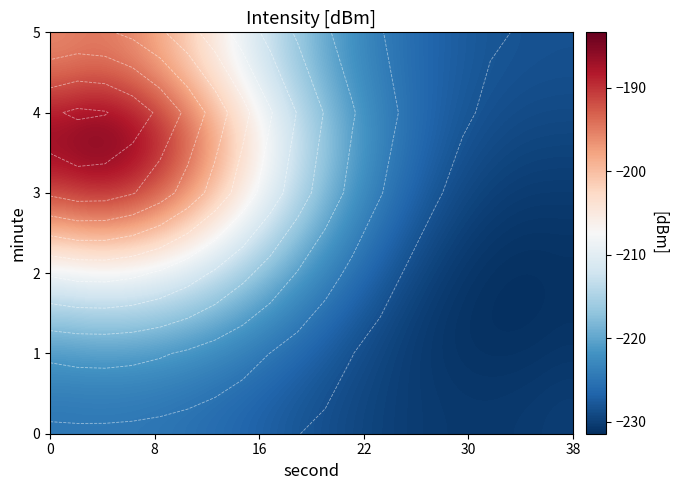

At how many categories does at least one series exceed -189?

5